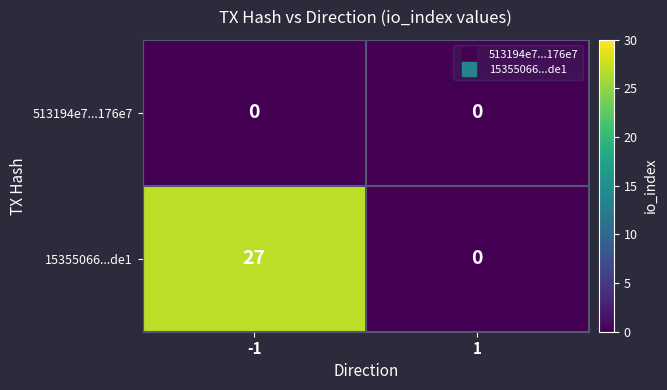

Reading left to right, extract all data points from this chart.

513194e7...176e7: -1=0	1=0
15355066...de1: -1=27	1=0